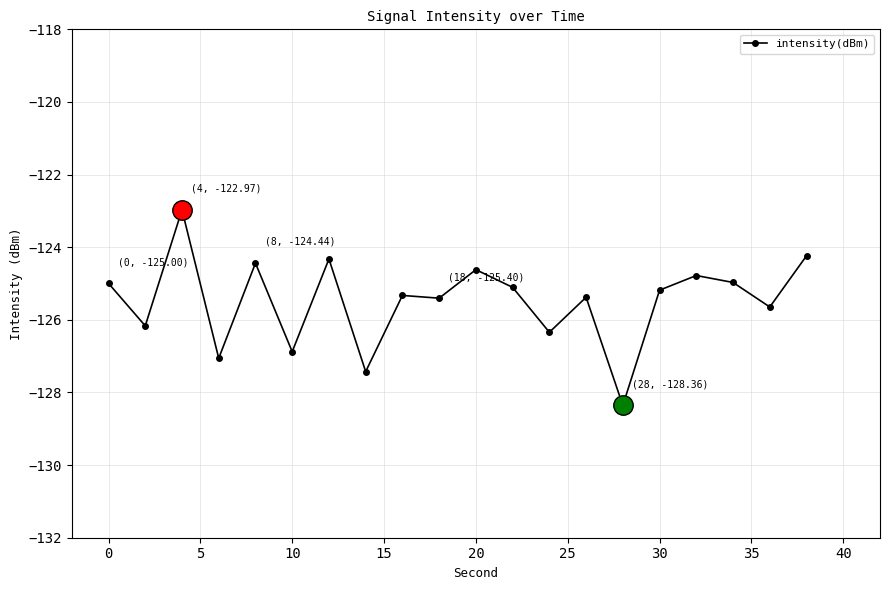

What is the minimum value shown in the chart?

-128.4